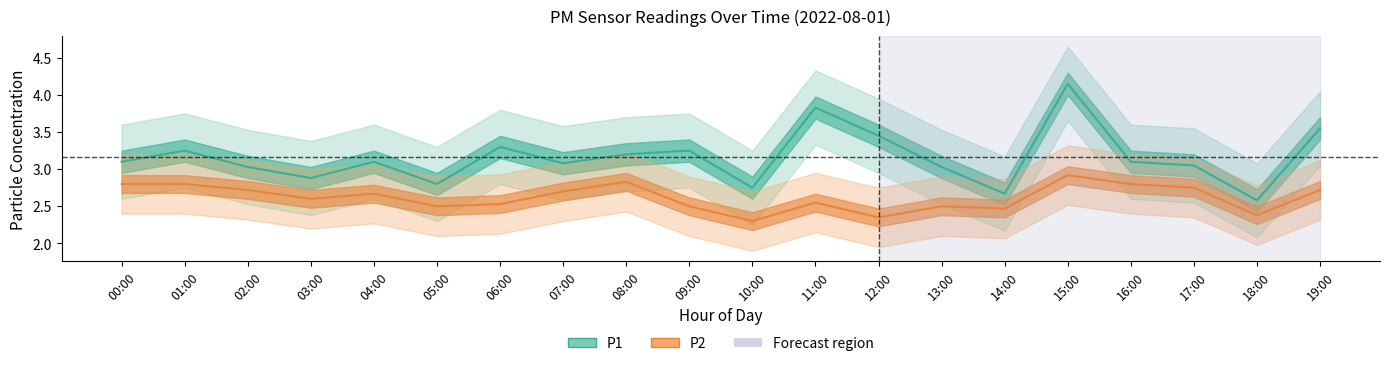

Between 02:00 and 08:00, which series saw the biggest shift?

P1